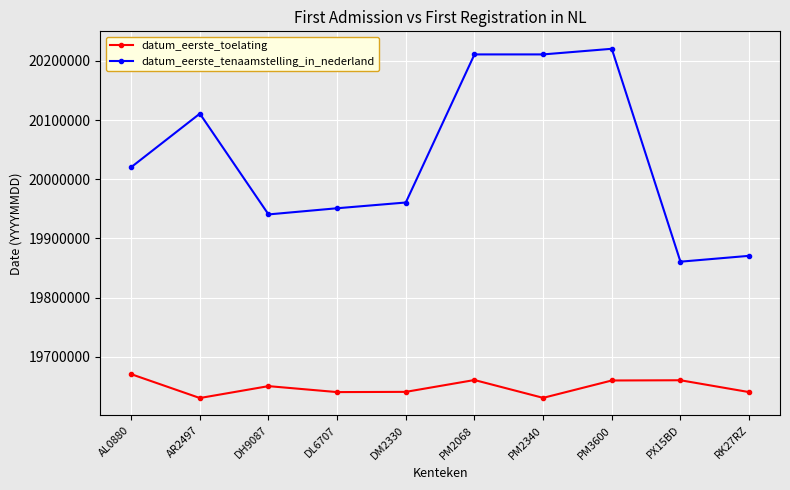

How many lines are shown in the chart?

2